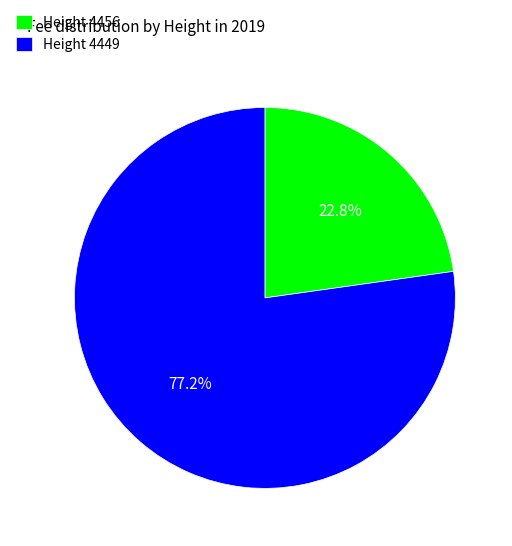

To the nearest percent, what is the difference between the largest and smallest slice percentages?

54%